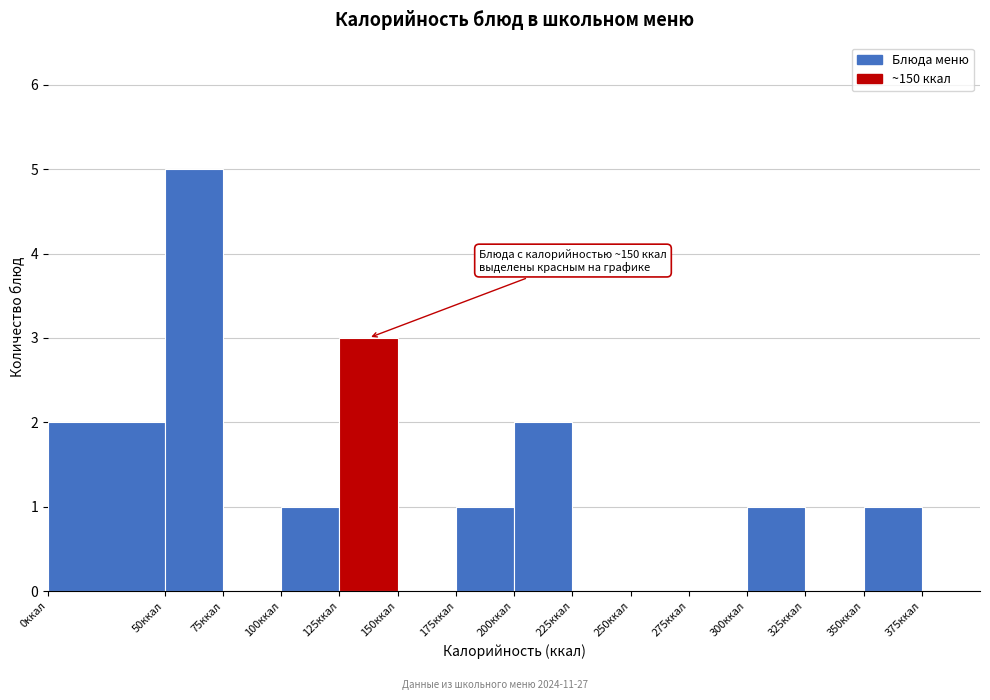

Which range on the x-axis has the tallest bar?

50 to 75